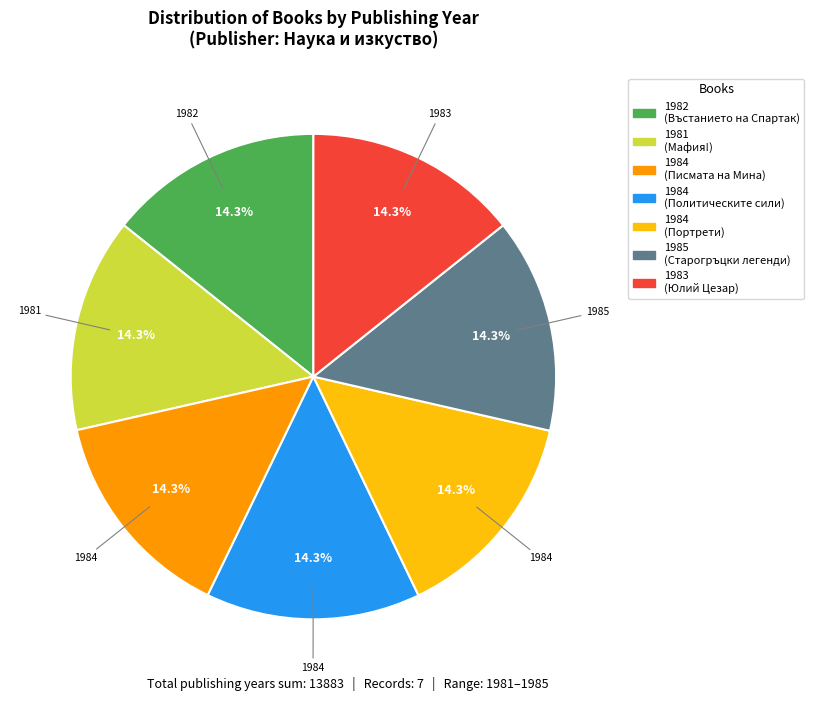

Does any single category account for the majority?

No